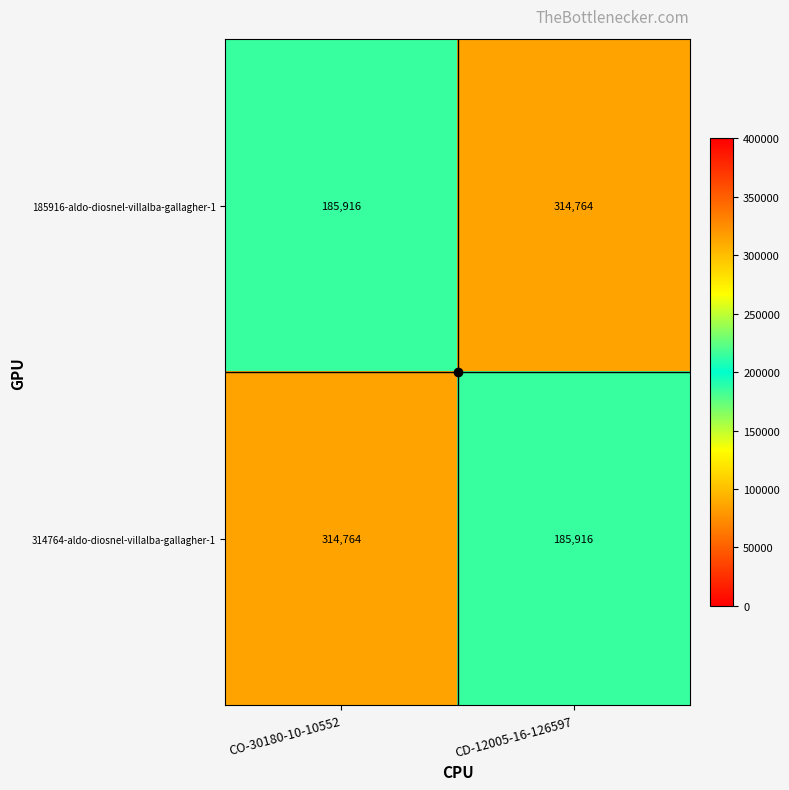

At CD-12005-16-126597, list the series in order from largest to smallest.

185916-aldo-diosnel-villalba-gallagher-1, 314764-aldo-diosnel-villalba-gallagher-1